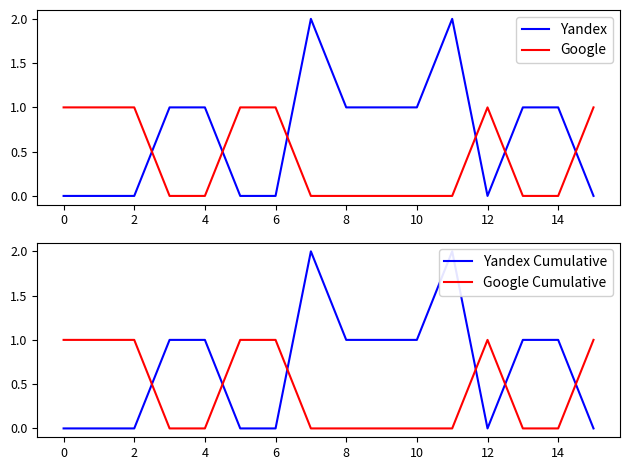

The value of Yandex at 12 is 1. True or false?

False